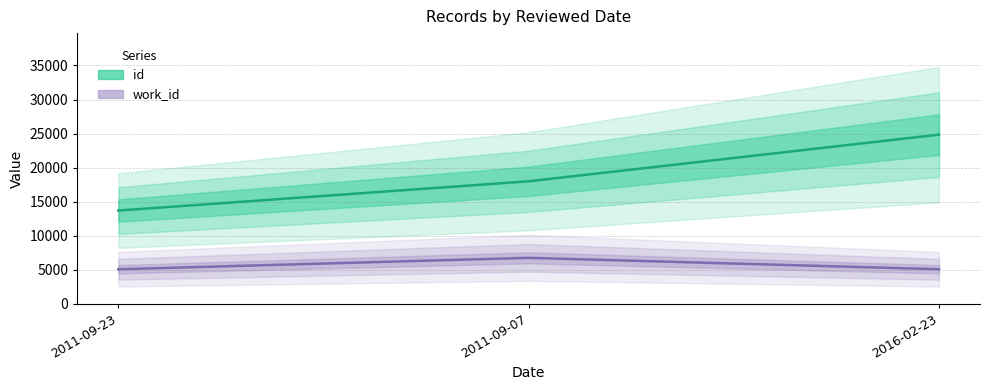

Rank the series at 2011-09-23 from lowest to highest value.

work_id, id